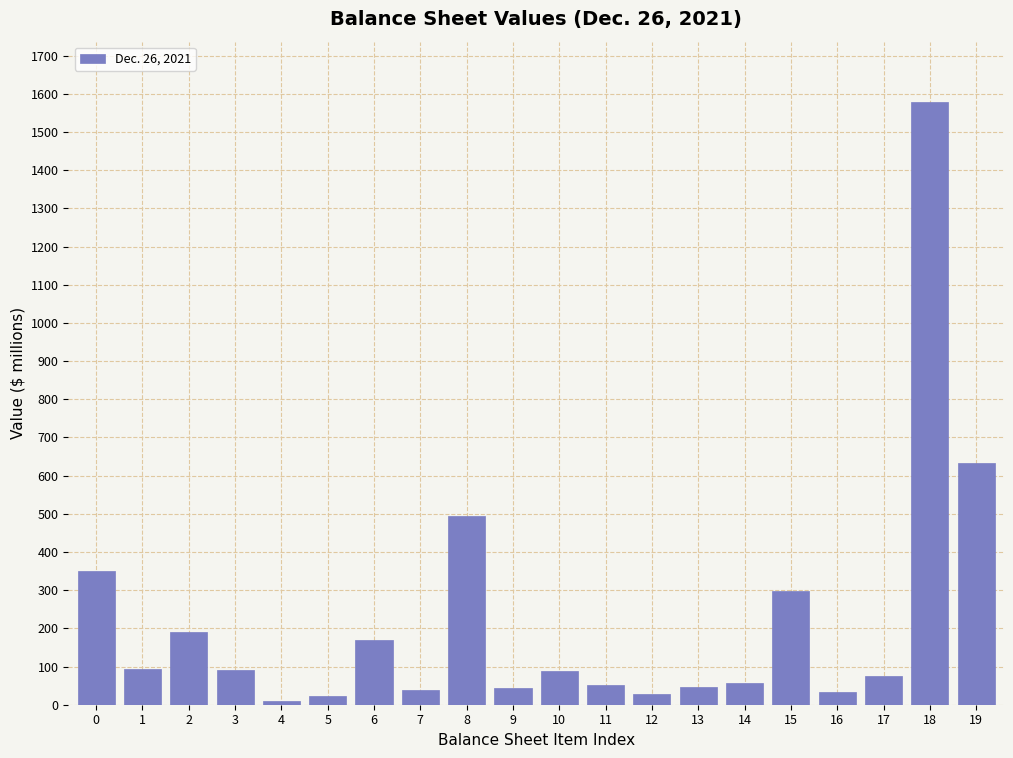

What is the maximum value shown in the chart?

1578.9